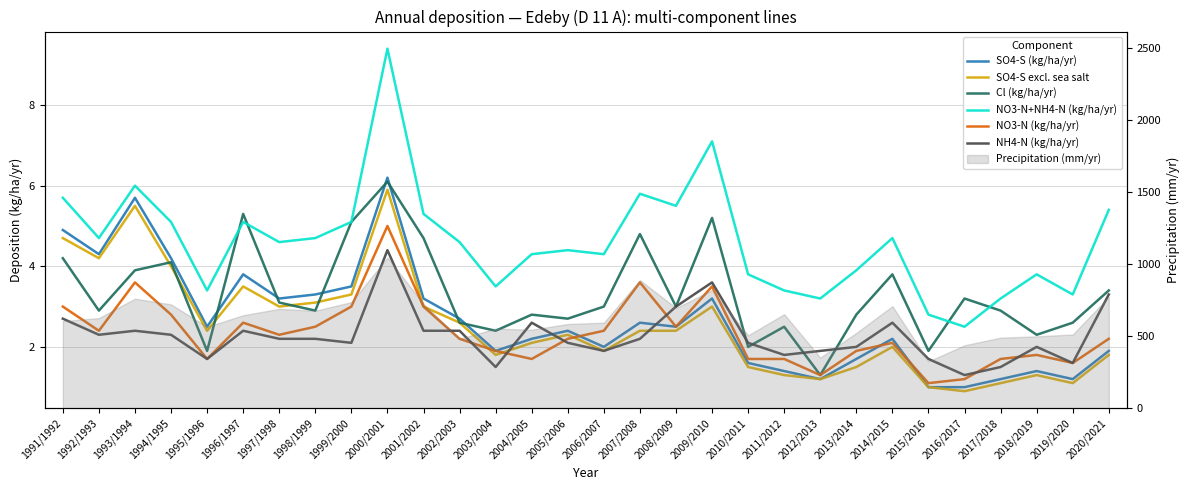

Which series has the largest total across all categories?

NO3-N+NH4-N (kg/ha/yr)